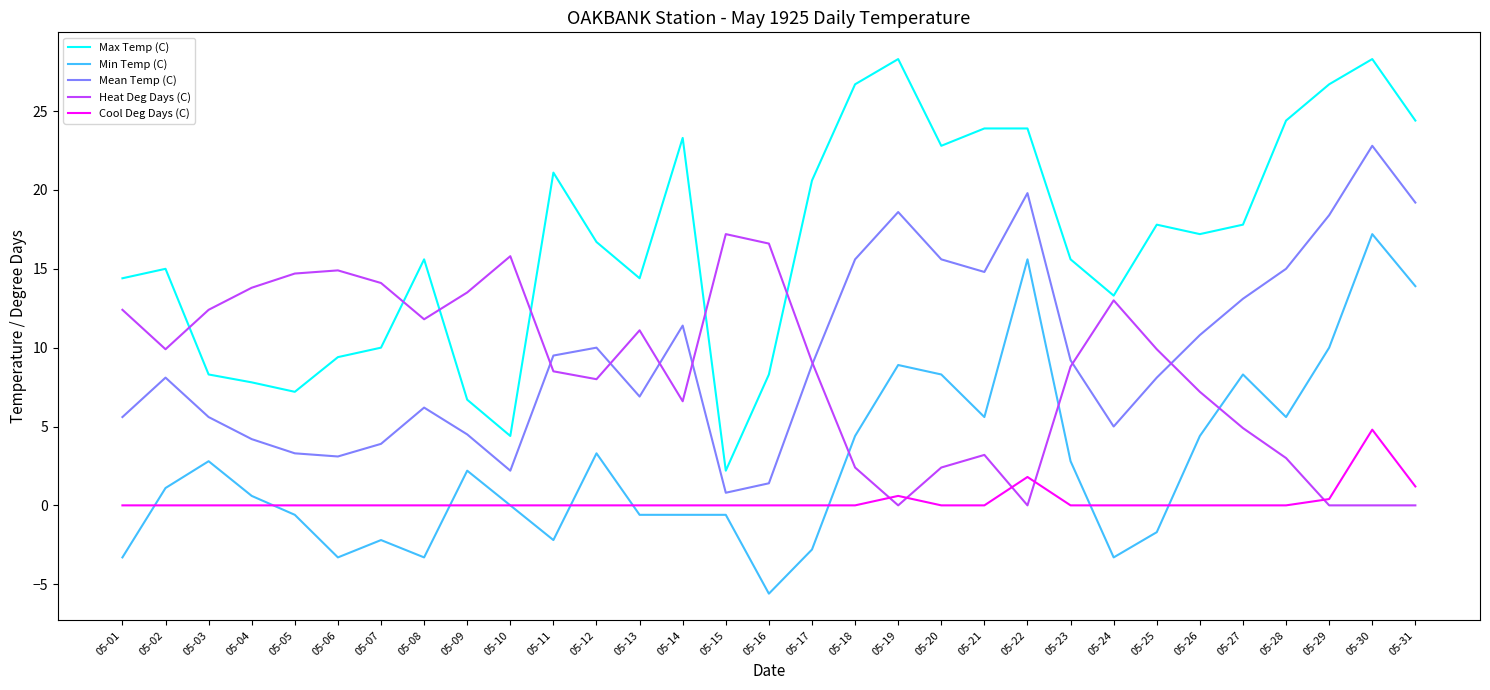

What is the spread (max minus min) of values at 05-03?

12.4